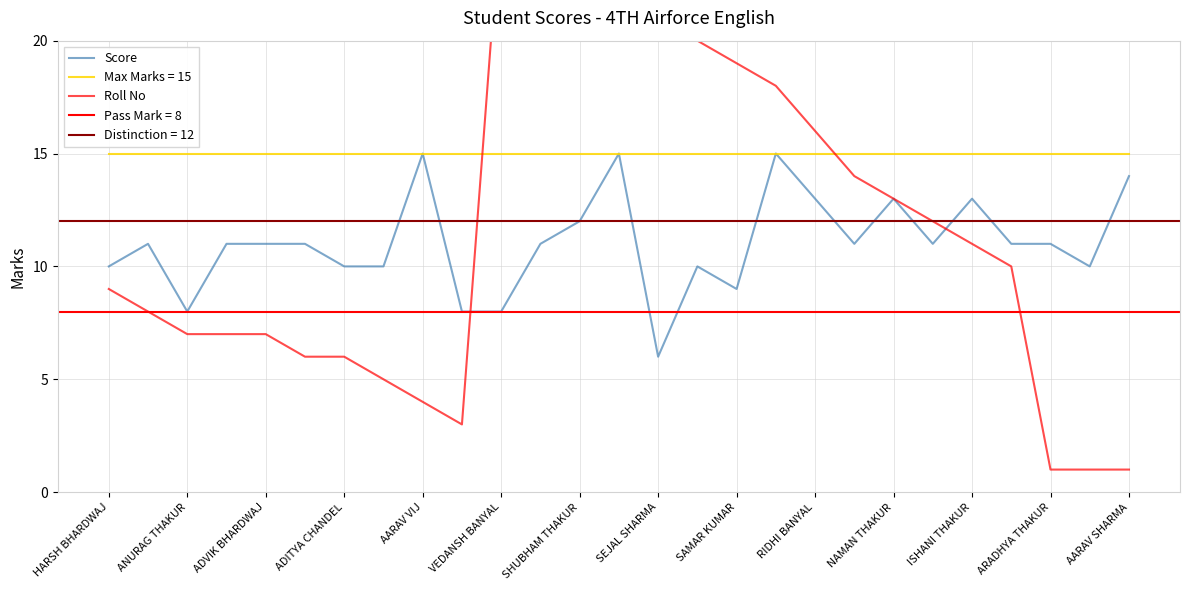

The value of Score at HARSH BHARDWAJ is 16. True or false?

False